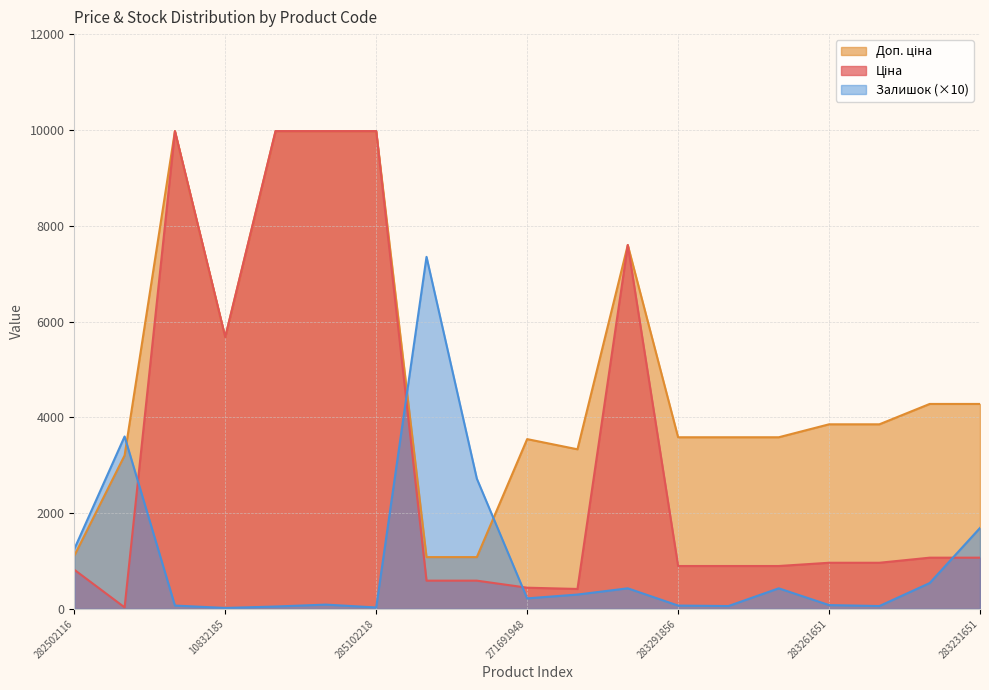

Does the chart have visible grid lines?

Yes